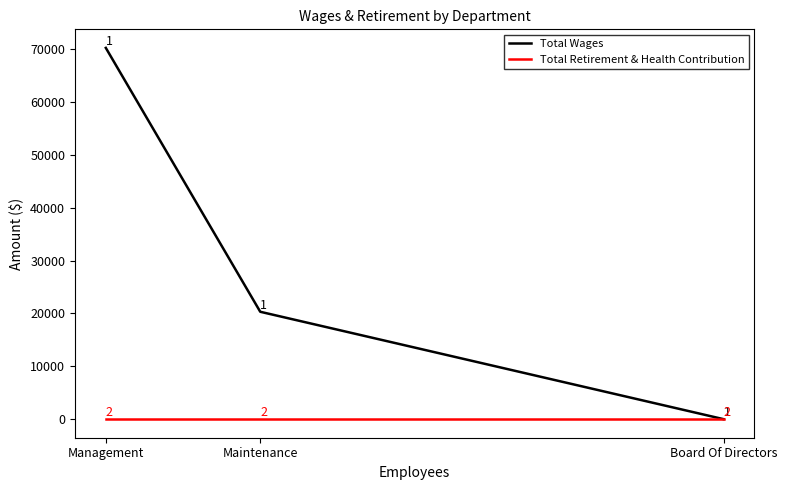

Is this an area chart (filled region under the line)?

No